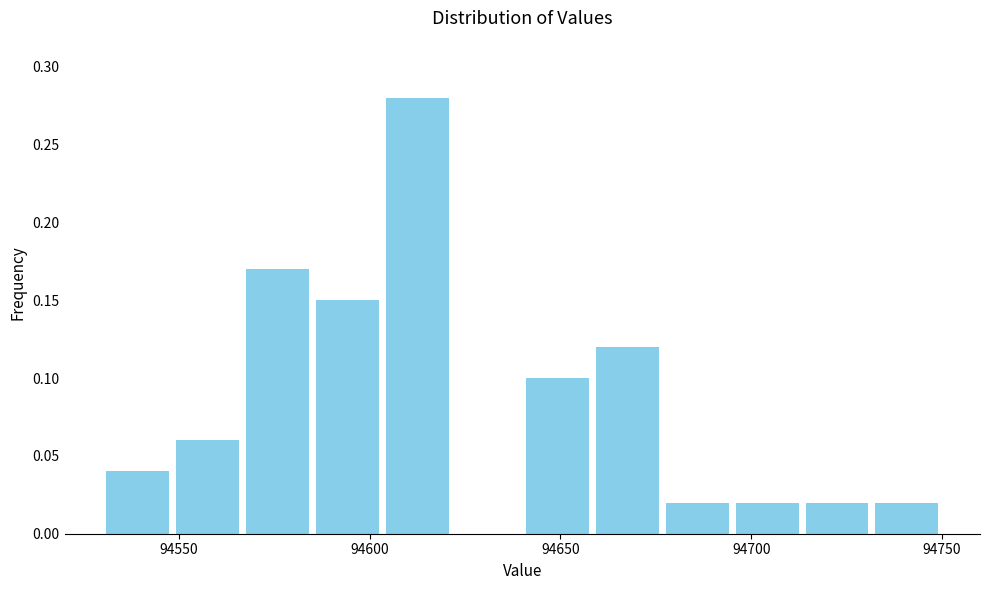

Read against the x-axis, roughly where is the centre of the tallest bar?

94615